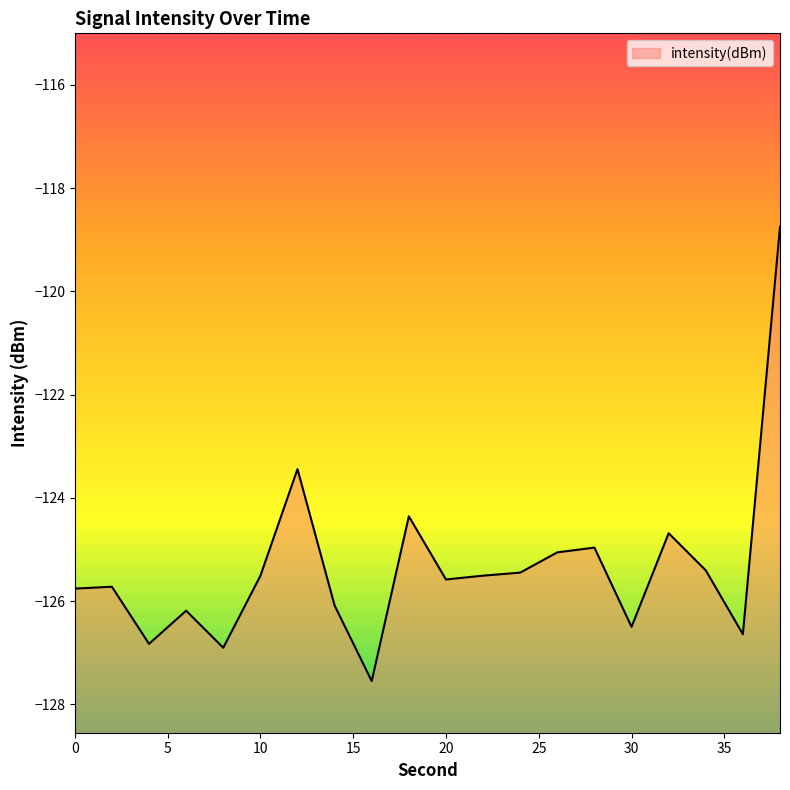

How many lines are shown in the chart?

1